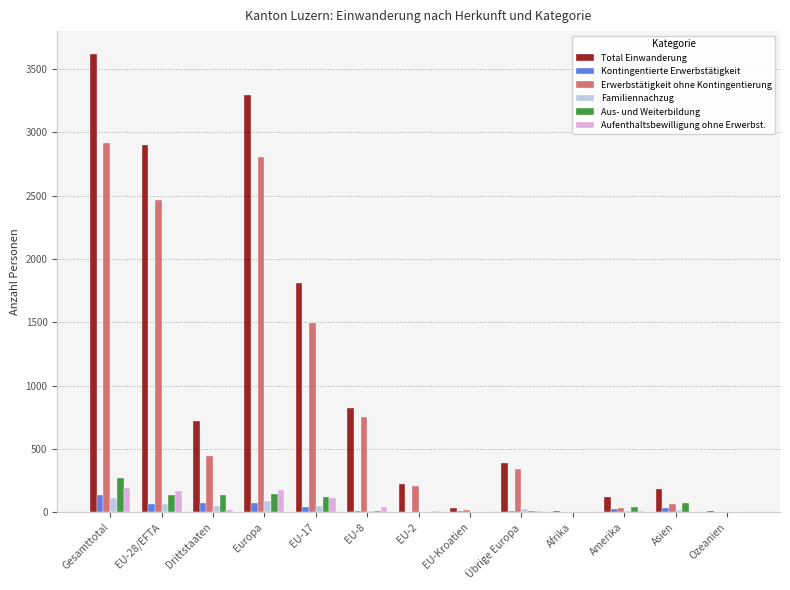

What is the maximum value for Erwerbstätigkeit ohne Kontingentierung?

2914